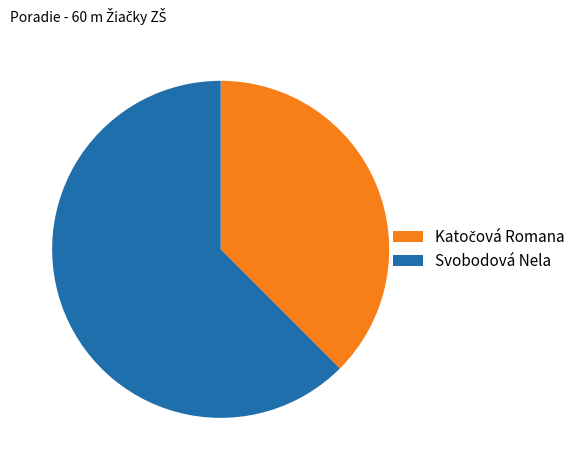

Which slice is the largest?

Svobodová Nela